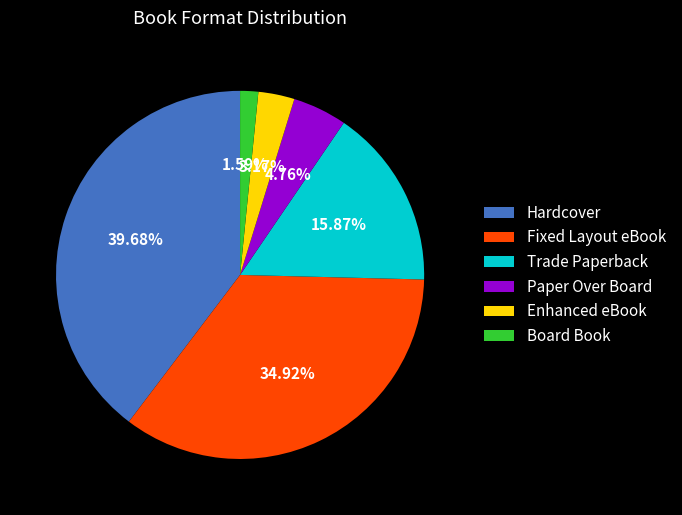

Rank the categories by value from highest to lowest.

Hardcover, Fixed Layout eBook, Trade Paperback, Paper Over Board, Enhanced eBook, Board Book